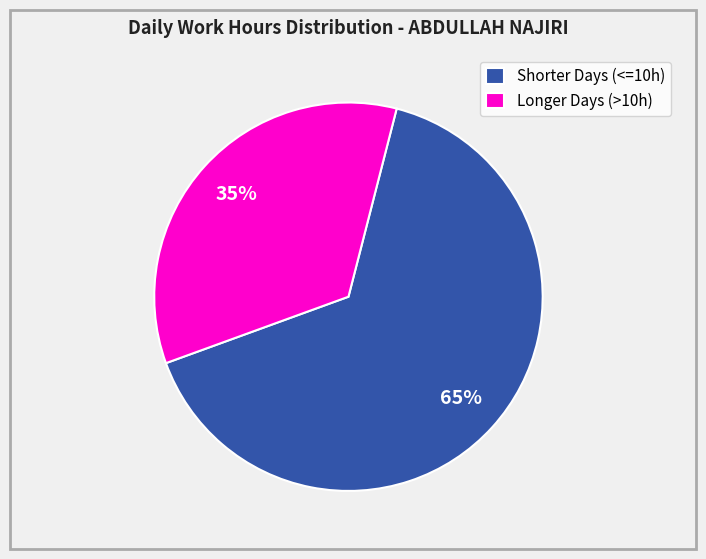

Do Longer Days (>10h) and Shorter Days (<=10h) together represent more than half of the pie?

Yes